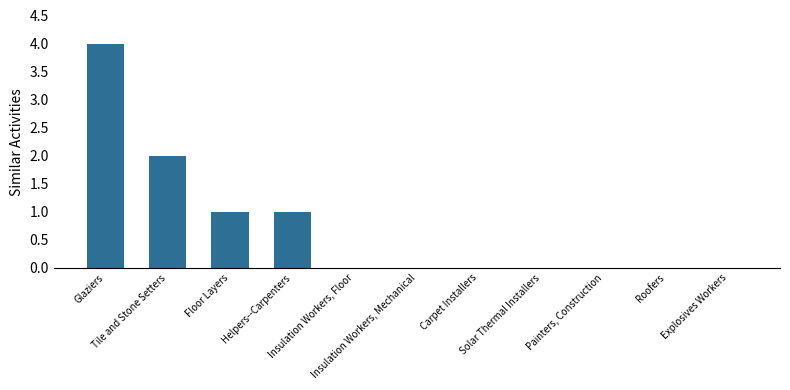

Reading right to left, extract all data points from this chart.

Explosives Workers=0	Roofers=0	Painters, Construction=0	Solar Thermal Installers=0	Carpet Installers=0	Insulation Workers, Mechanical=0	Insulation Workers, Floor=0	Helpers--Carpenters=1	Floor Layers=1	Tile and Stone Setters=2	Glaziers=4